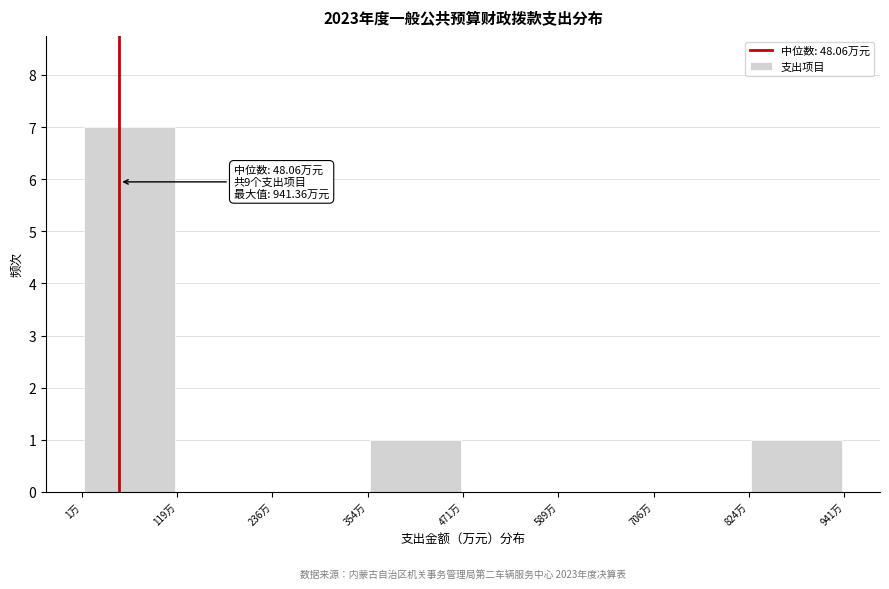

Which range on the x-axis has the tallest bar?

0 to 120